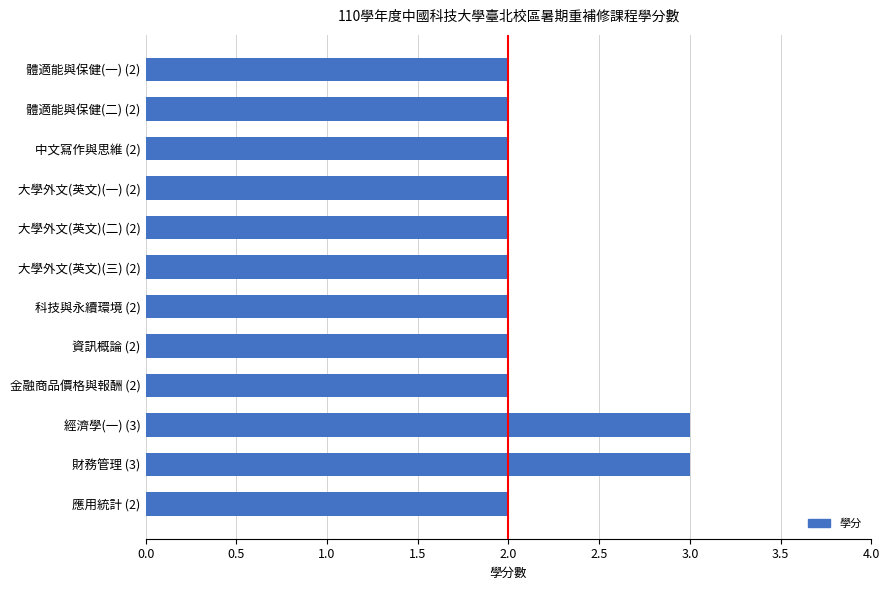

Reading top to bottom, what are all the values shown in this chart?

2	2	2	2	2	2	2	2	2	3	3	2